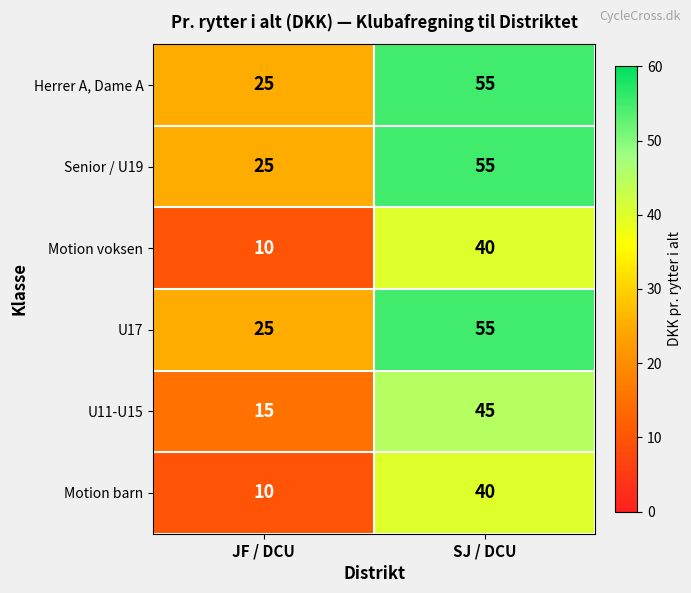

What is the difference between the highest and lowest values at SJ / DCU?

15